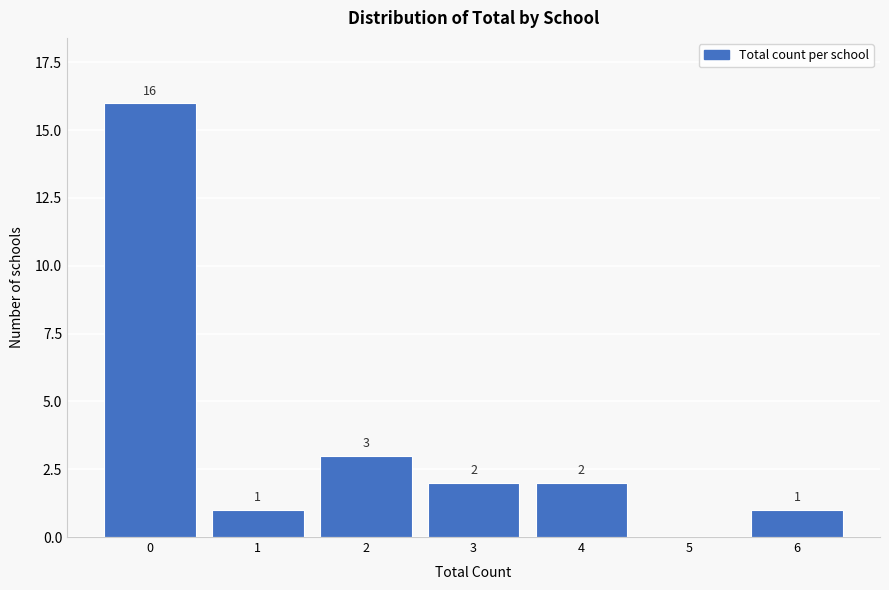

Reading left to right, transcribe all the data shown in this chart.

0=16	1=1	2=3	3=2	4=2	5=0	6=1